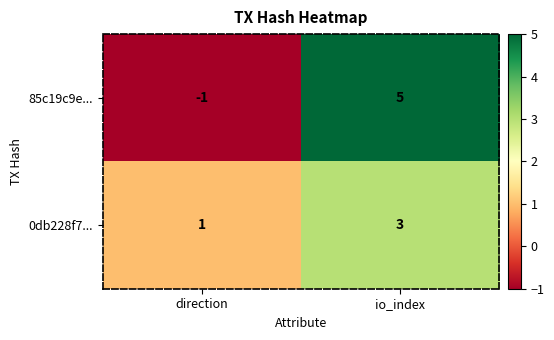

What is the sum of the 85c19c9e... values at io_index and direction?

4